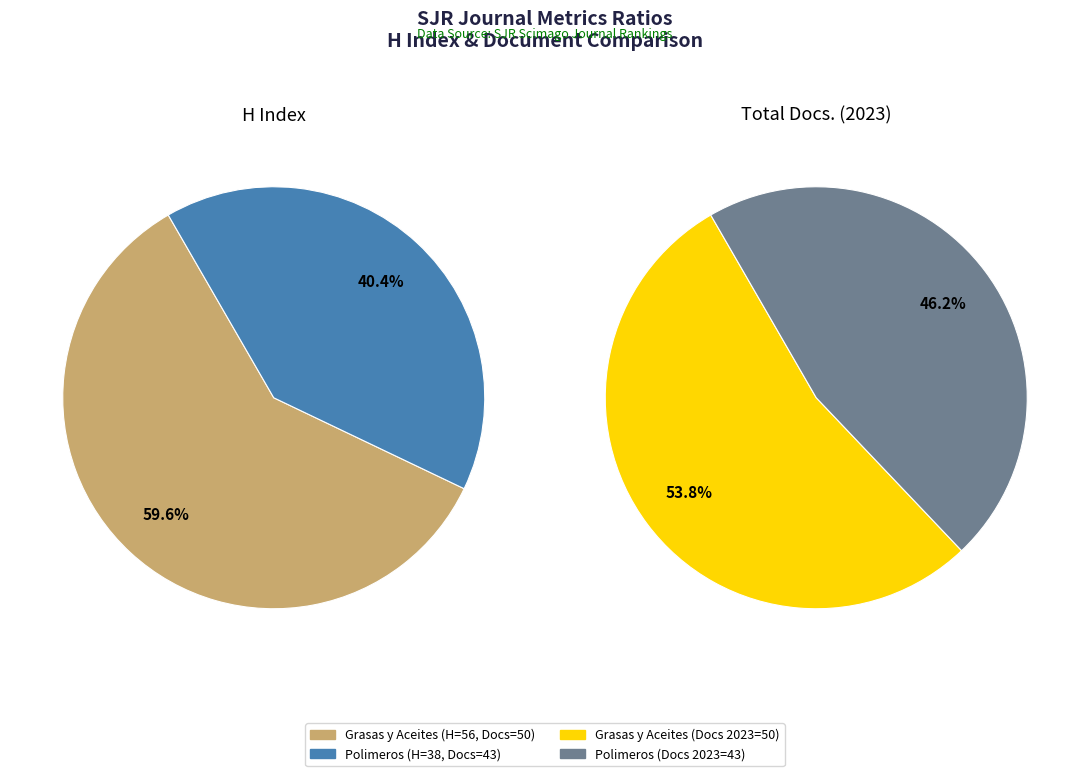

Count the number of slices in the pie.

2